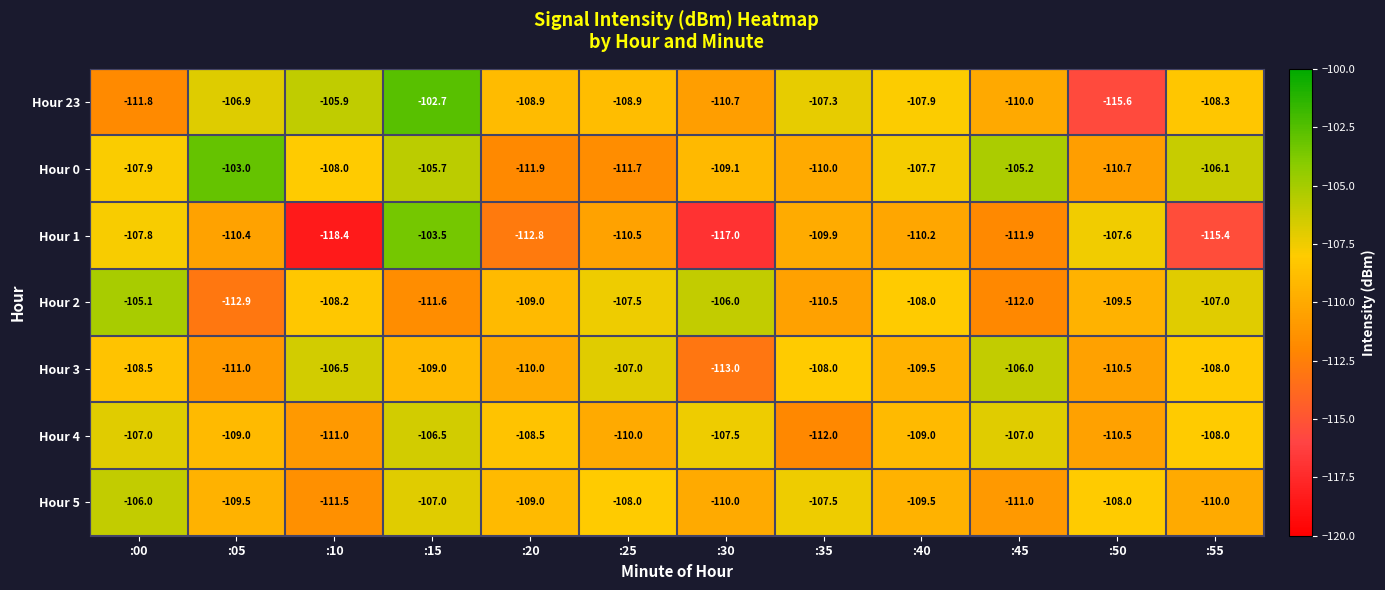

What is the difference between the second highest and minimum values in the Hour 1 series?

10.8